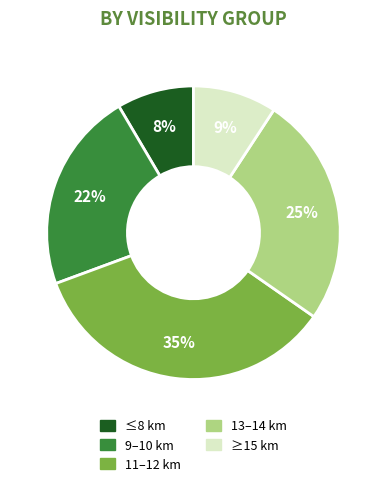

To the nearest percent, what is the average slice percentage?

20%